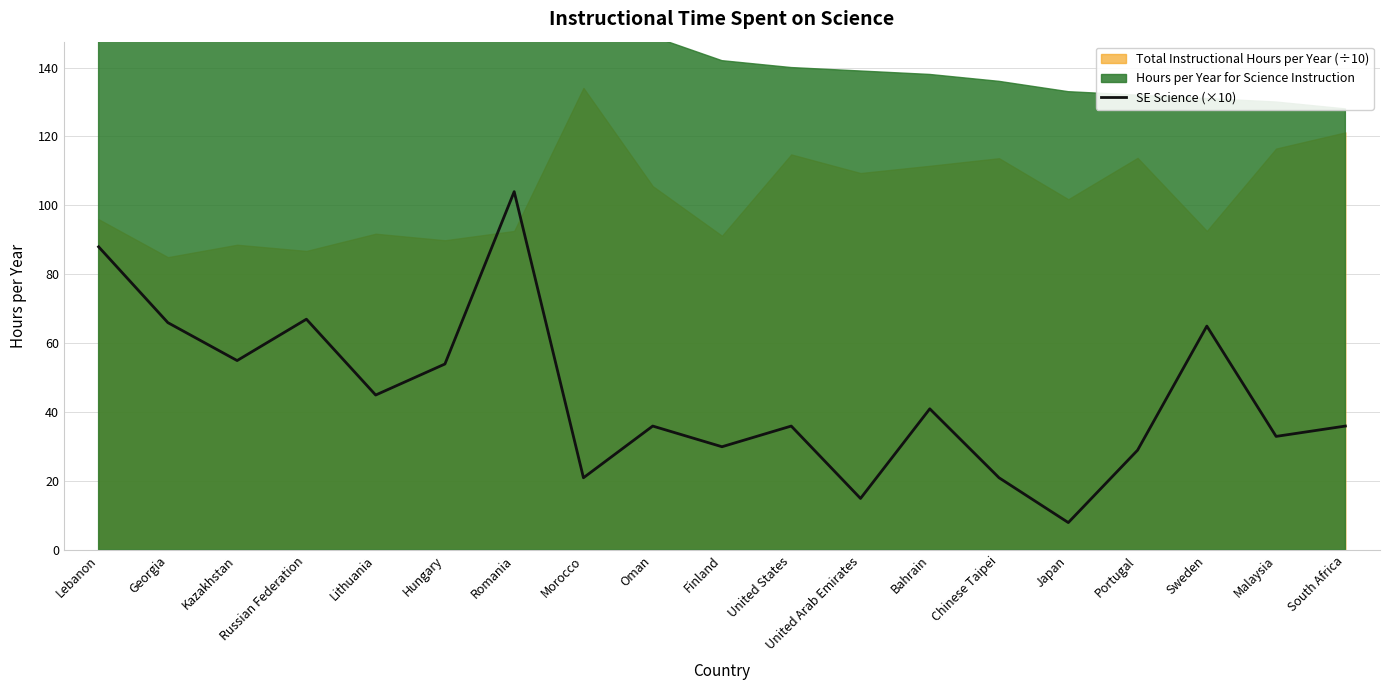

Rank the categories by value from lowest to highest.

Japan, United Arab Emirates, Morocco, Chinese Taipei, Portugal, Finland, Malaysia, Oman, United States, South Africa, Bahrain, Lithuania, Hungary, Kazakhstan, Sweden, Georgia, Russian Federation, Lebanon, Romania